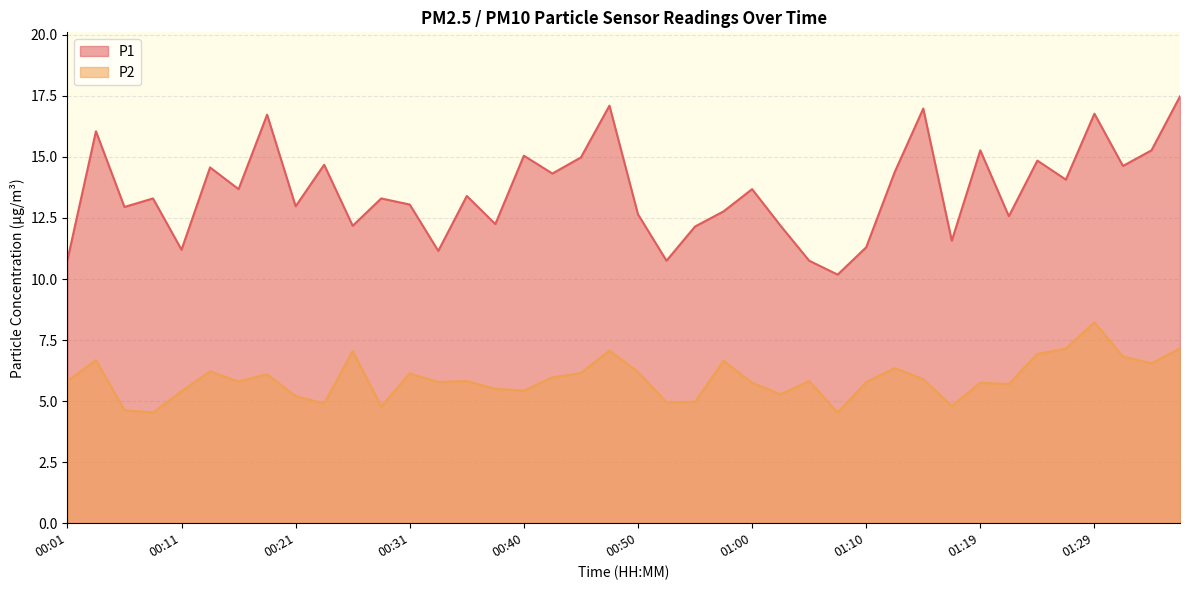

The value of P1 at 00:33 is 11.2. True or false?

True